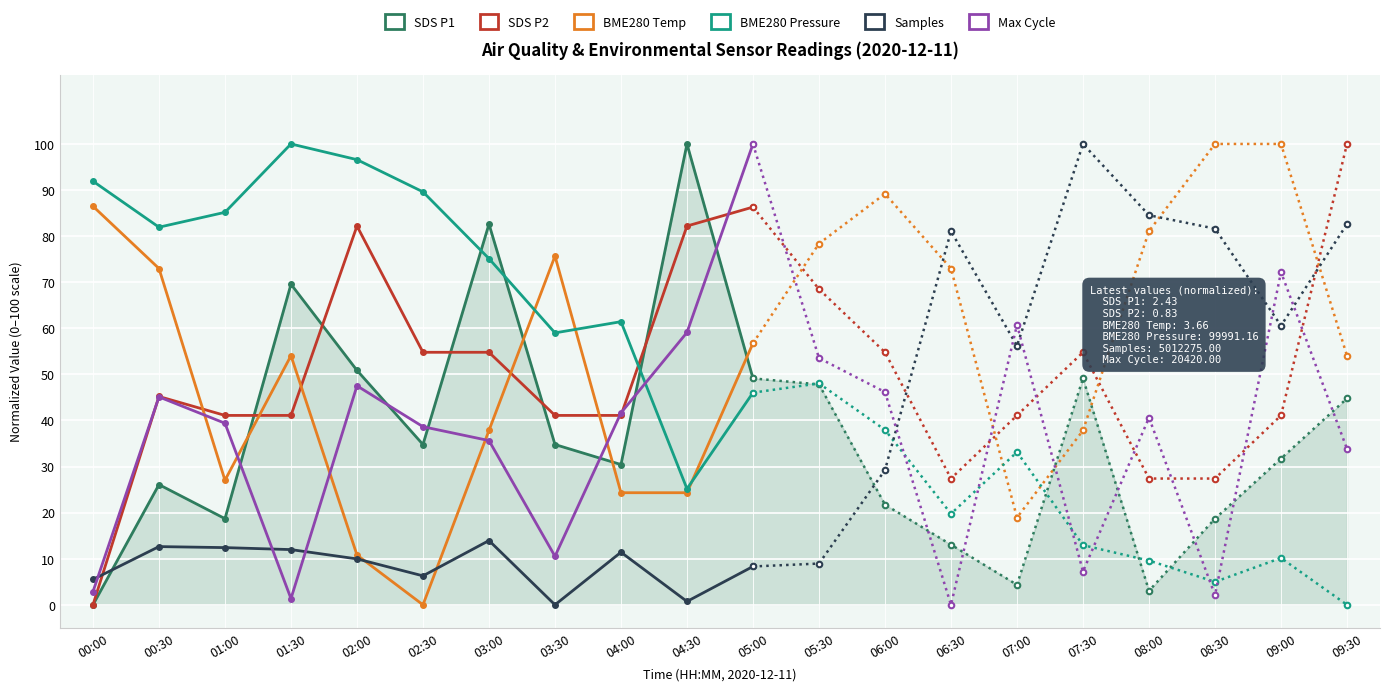

The BME280_temperature series shows 30.8 at 00:00. True or false?

False